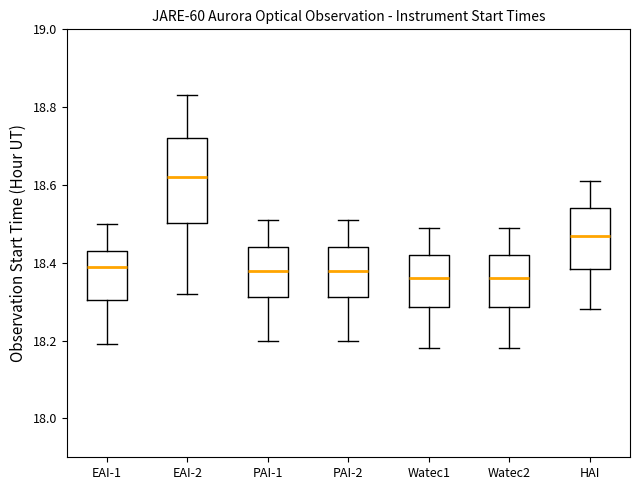

Reading left to right, read every box against the y-axis: the position of its median line, the range the box covers, and the ends of its whiskers. The values are not printed on the chart, so give them approximately, as read against the axis.

EAI-1: median 18.40, box 18.30 to 18.44, whiskers 18.20 to 18.50
EAI-2: median 18.62, box 18.50 to 18.72, whiskers 18.32 to 18.84
PAI-1: median 18.38, box 18.32 to 18.44, whiskers 18.20 to 18.52
PAI-2: median 18.38, box 18.32 to 18.44, whiskers 18.20 to 18.52
Watec1: median 18.36, box 18.28 to 18.42, whiskers 18.18 to 18.50
Watec2: median 18.36, box 18.28 to 18.42, whiskers 18.18 to 18.50
HAI: median 18.48, box 18.38 to 18.54, whiskers 18.28 to 18.62